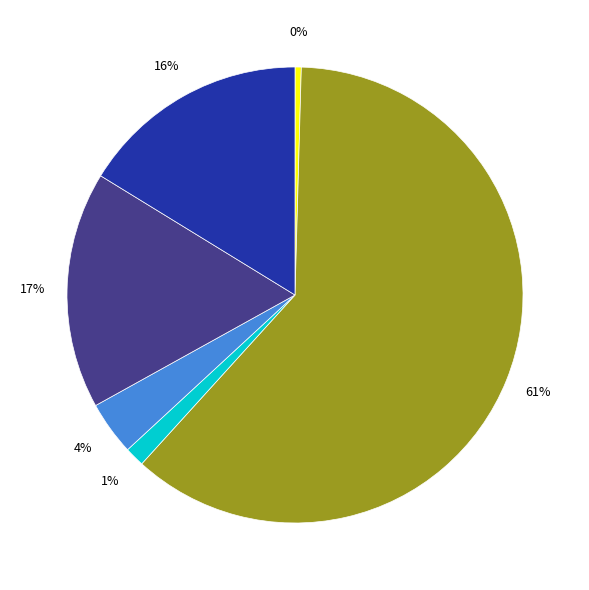

Is there any slice that represents more than half of the pie?

Yes